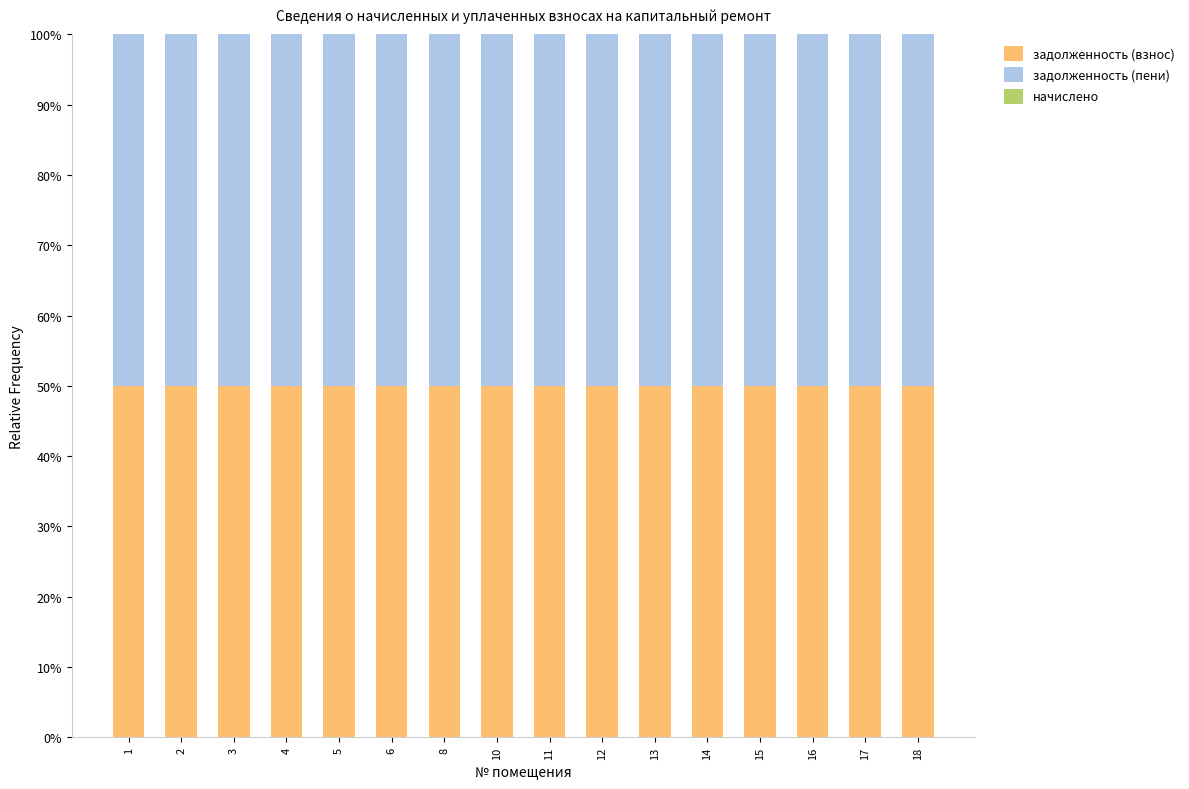

Where is задолженность (пени) nearest to the value 0?

1